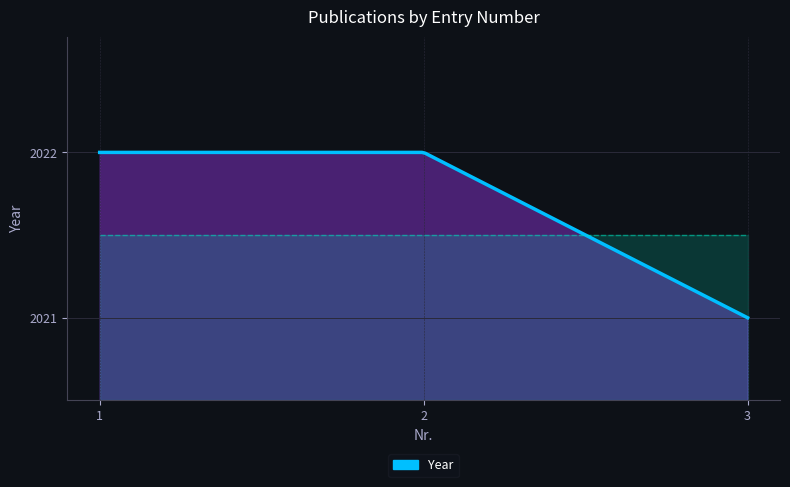

Does the chart display data point markers on the line(s)?

No